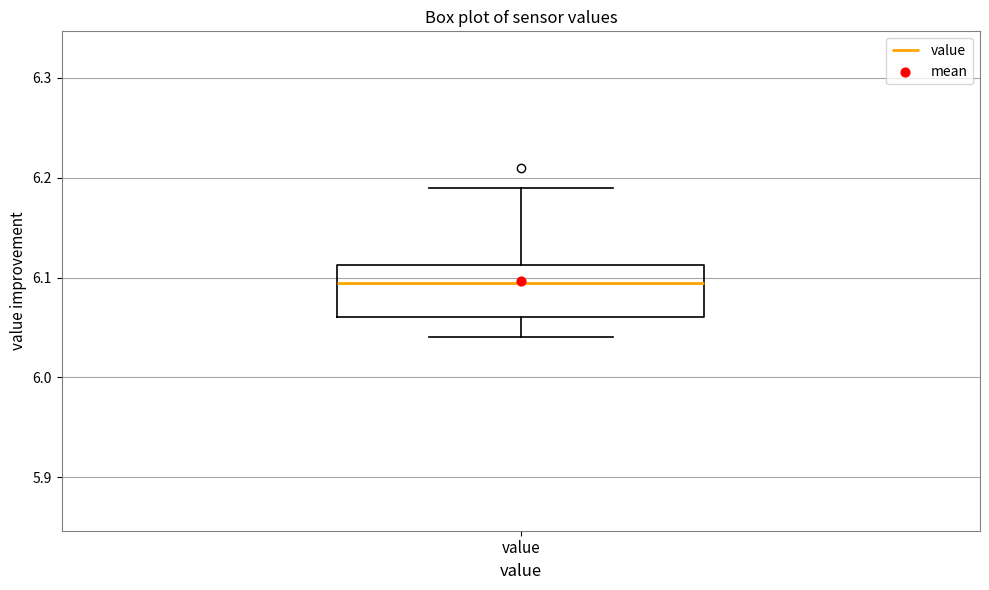

Transcribe this box plot: give where the median line is, the range the box spans, and where the two whiskers end, as read against the y-axis. The values are not printed on the chart, so give them approximately, as read against the axis.

median 6.10, box 6.06 to 6.11, whiskers 6.04 to 6.19